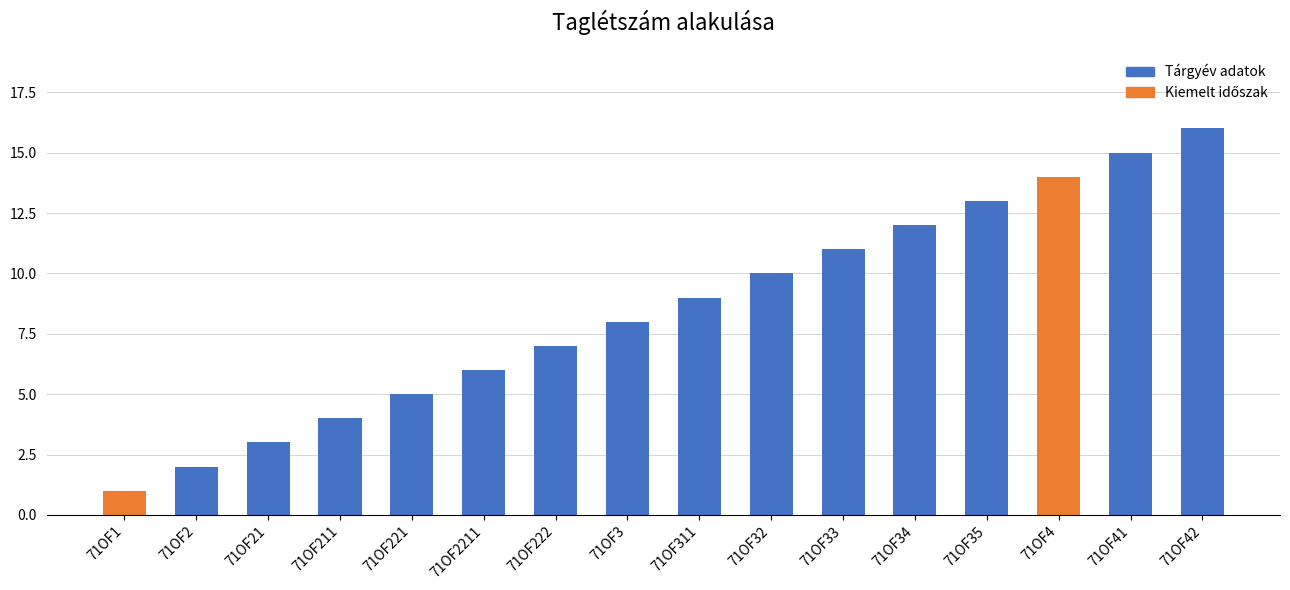

What is the label of the 7th bar from the right?

71OF32